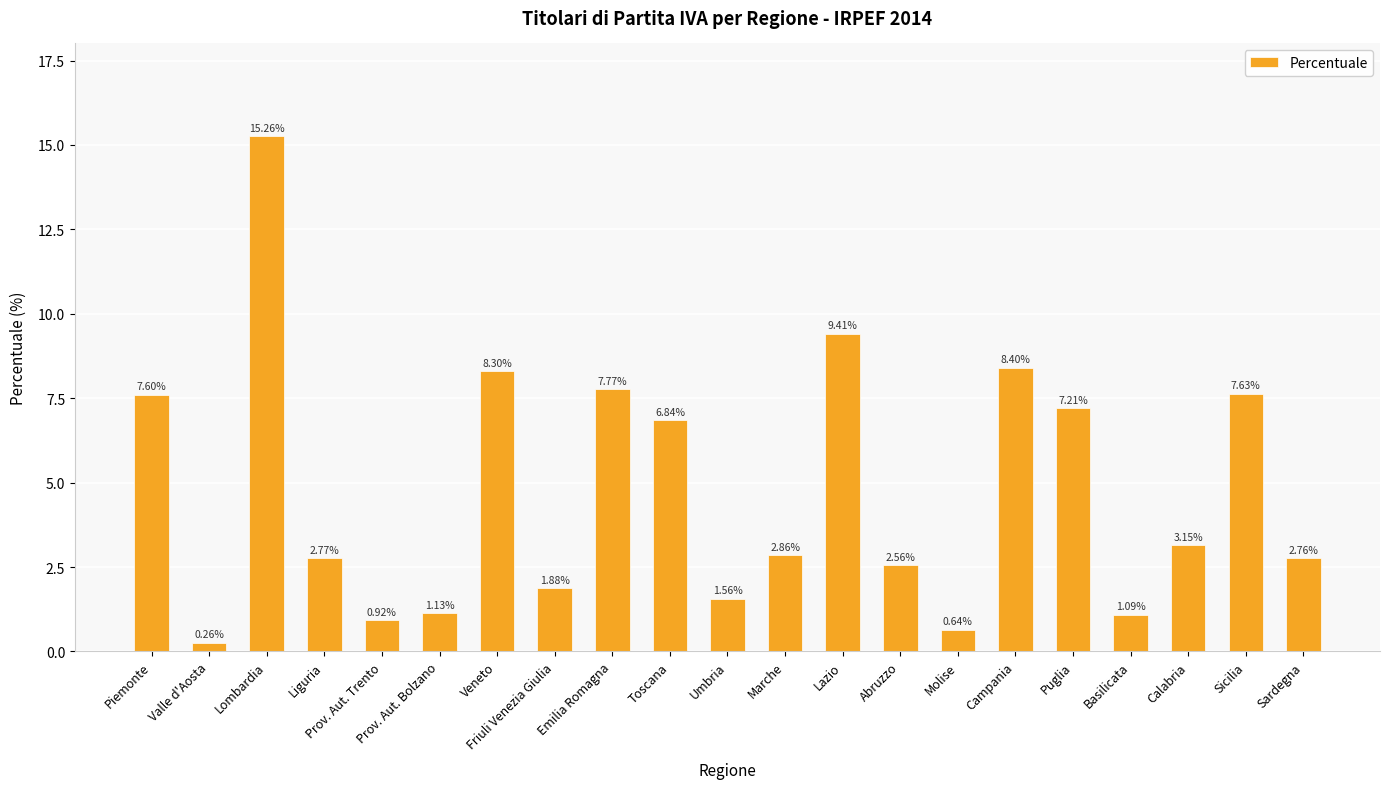

Which category has the lowest value across all series?

Valle d'Aosta